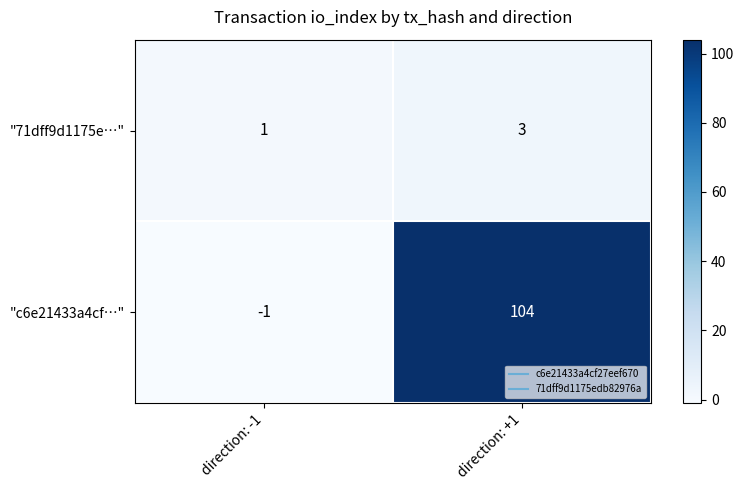

Which series changed the most between direction: -1 and direction: +1?

"c6e21433a4cf…"